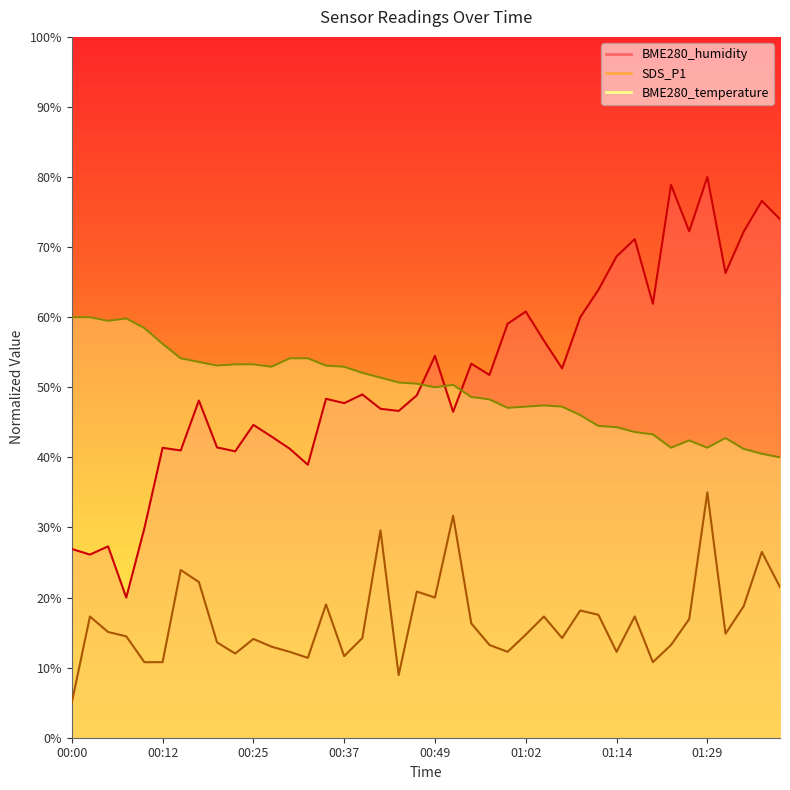

What is the value of the SDS_P1 point at the 8th from the left?

22.2